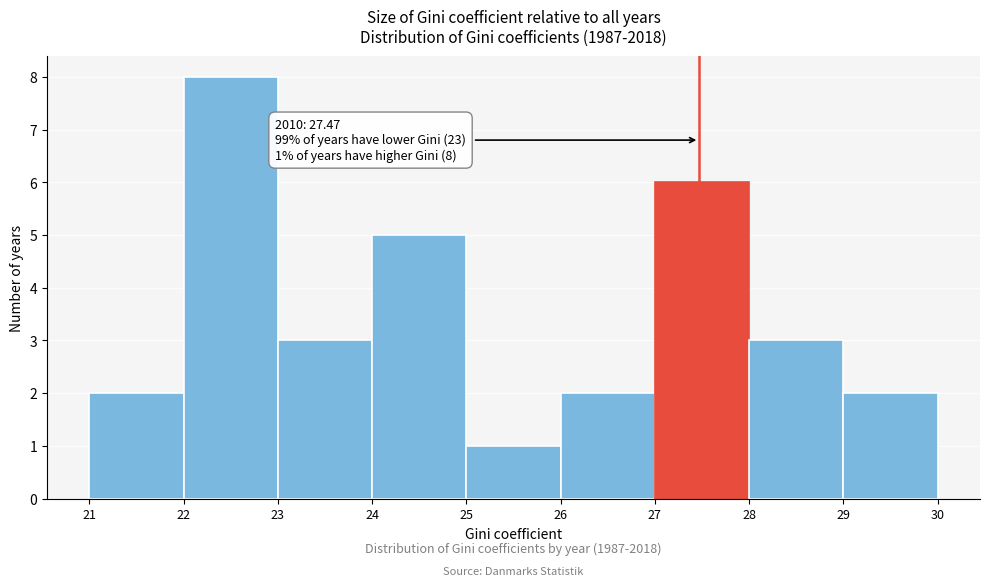

Which range on the x-axis has the tallest bar?

22 to 23